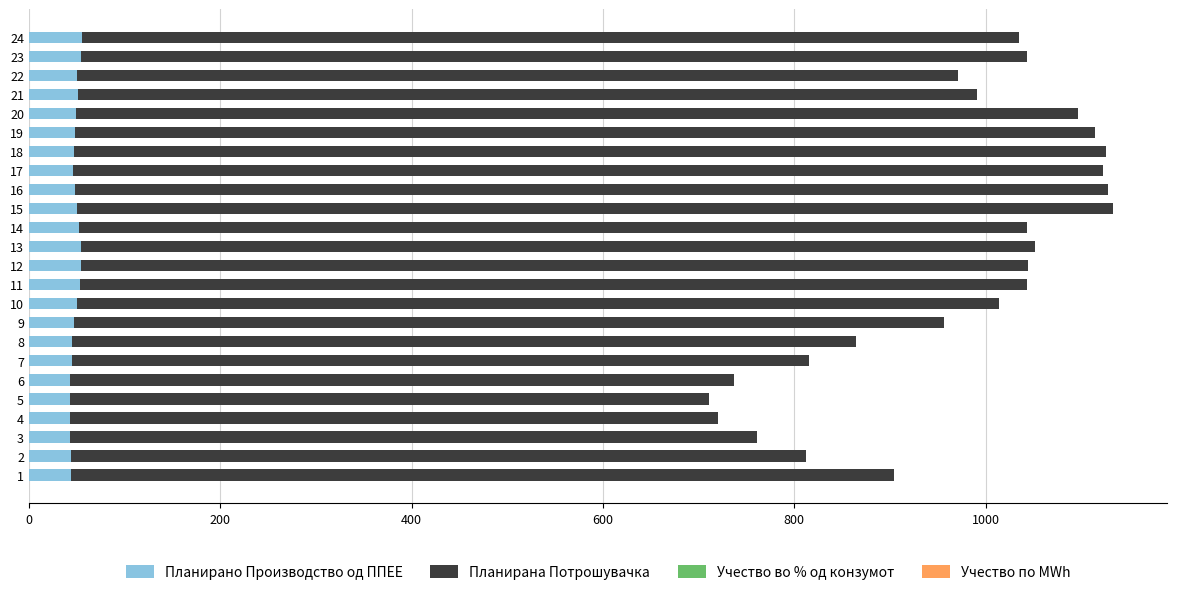

The value of Планирано Производство од ППЕЕ at 19 is 48.1. True or false?

True